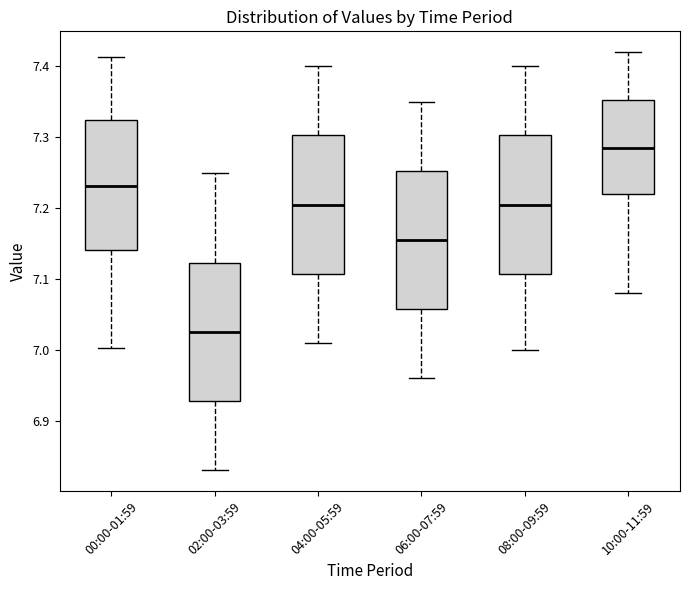

Reading left to right, read every box against the y-axis: the position of its median line, the range the box covers, and the ends of its whiskers. The values are not printed on the chart, so give them approximately, as read against the axis.

00:00-01:59: median 7.23, box 7.14 to 7.32, whiskers 7.00 to 7.41
02:00-03:59: median 7.03, box 6.93 to 7.12, whiskers 6.83 to 7.25
04:00-05:59: median 7.21, box 7.11 to 7.30, whiskers 7.01 to 7.40
06:00-07:59: median 7.16, box 7.06 to 7.25, whiskers 6.96 to 7.35
08:00-09:59: median 7.21, box 7.11 to 7.30, whiskers 7.00 to 7.40
10:00-11:59: median 7.29, box 7.22 to 7.35, whiskers 7.08 to 7.42